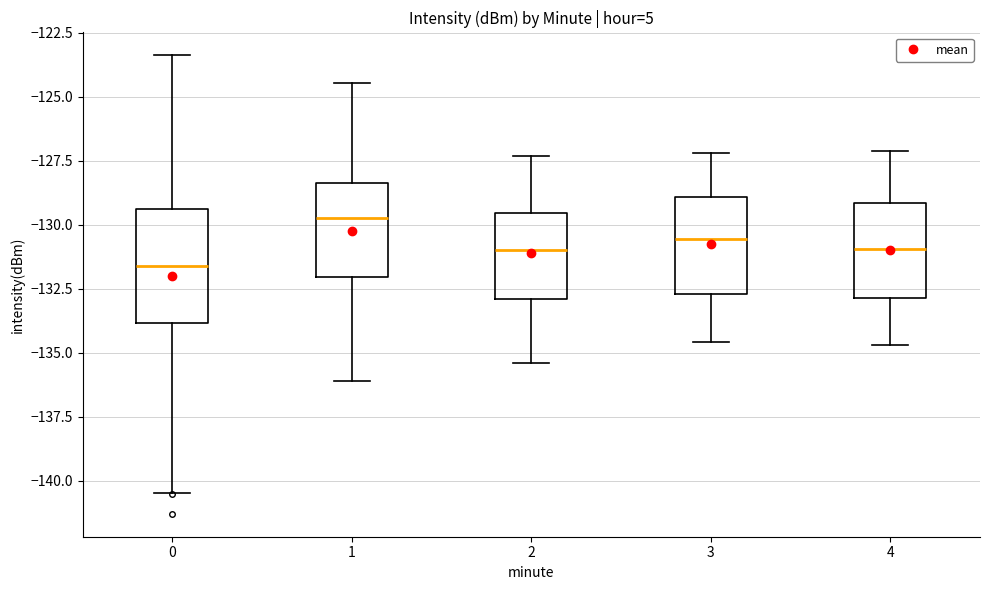

Which box is the tallest, from its lower edge to its upper edge?

0